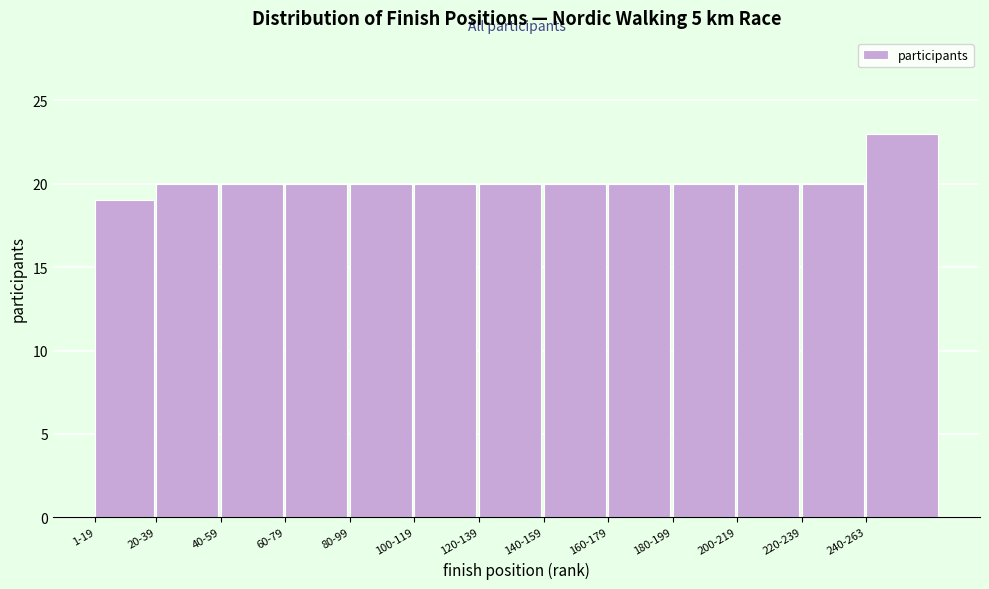

Reading left to right, extract all data points from this chart.

1-19=19	20-39=20	40-59=20	60-79=20	80-99=20	100-119=20	120-139=20	140-159=20	160-179=20	180-199=20	200-219=20	220-239=20	240-263=23